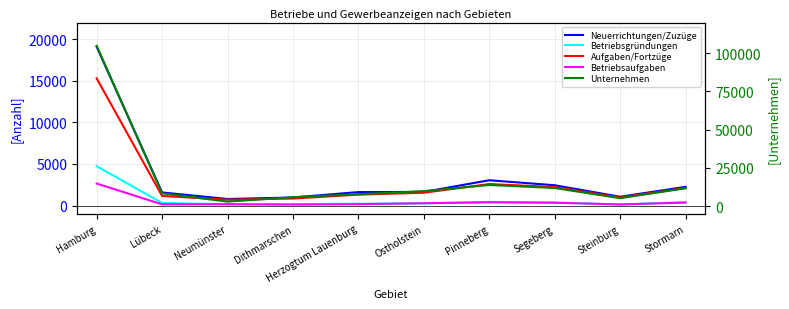

What is the label of the 3rd point from the left?

Neumünster